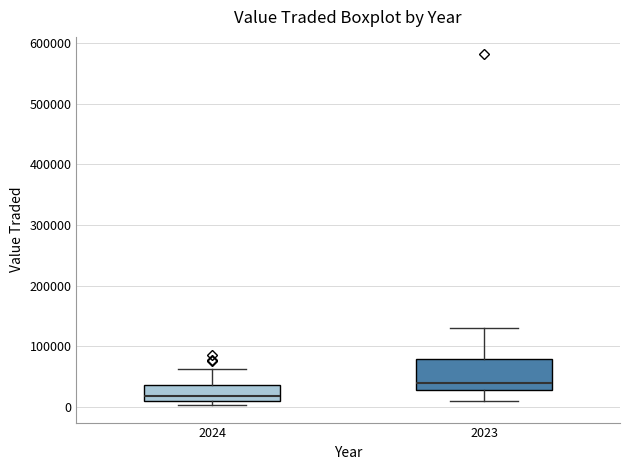

Reading left to right, read every box against the y-axis: the position of its median line, the range the box covers, and the ends of its whiskers. The values are not printed on the chart, so give them approximately, as read against the axis.

2024: median 20000, box 10000 to 40000, whiskers 0 to 60000
2023: median 40000, box 30000 to 80000, whiskers 10000 to 130000